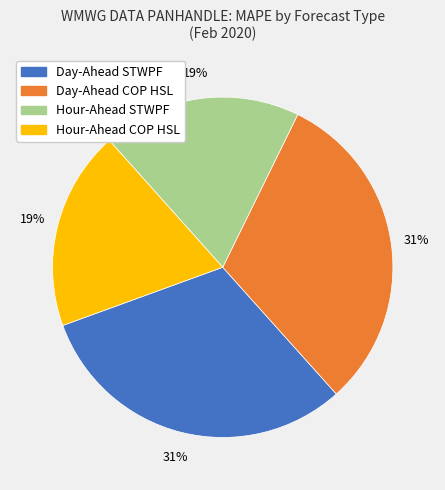

To the nearest percent, what is the average slice percentage?

25%